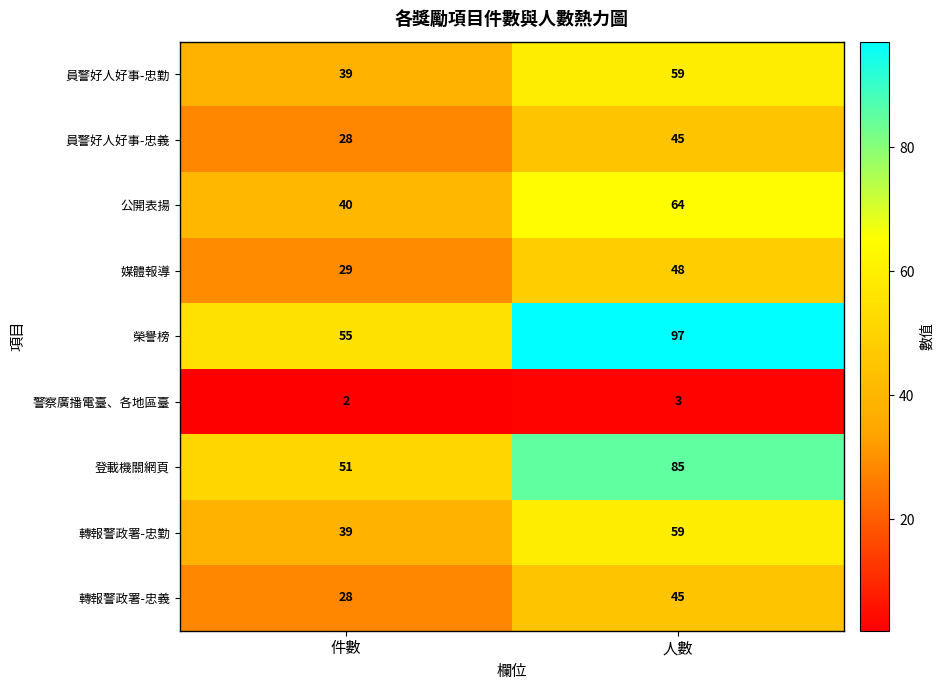

Is it true that 登載機關網頁 equals 51 at 件數?

True